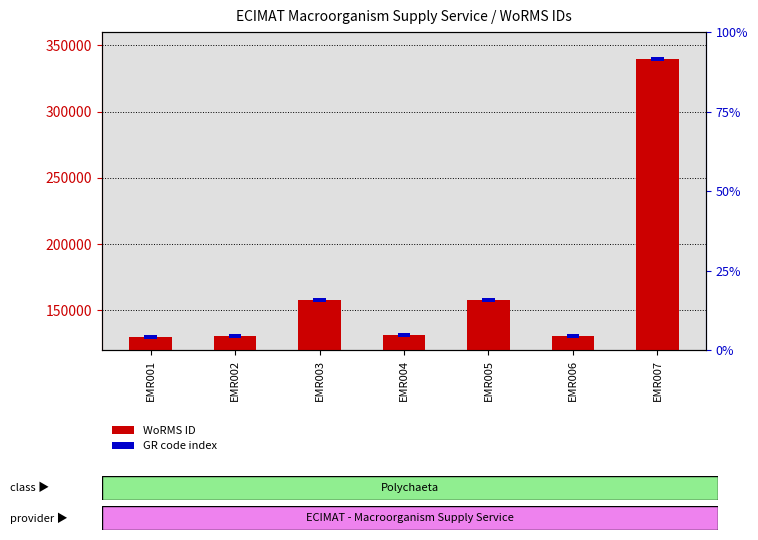

Rank the categories by value from lowest to highest.

EMR001, EMR006, EMR002, EMR004, EMR003, EMR005, EMR007